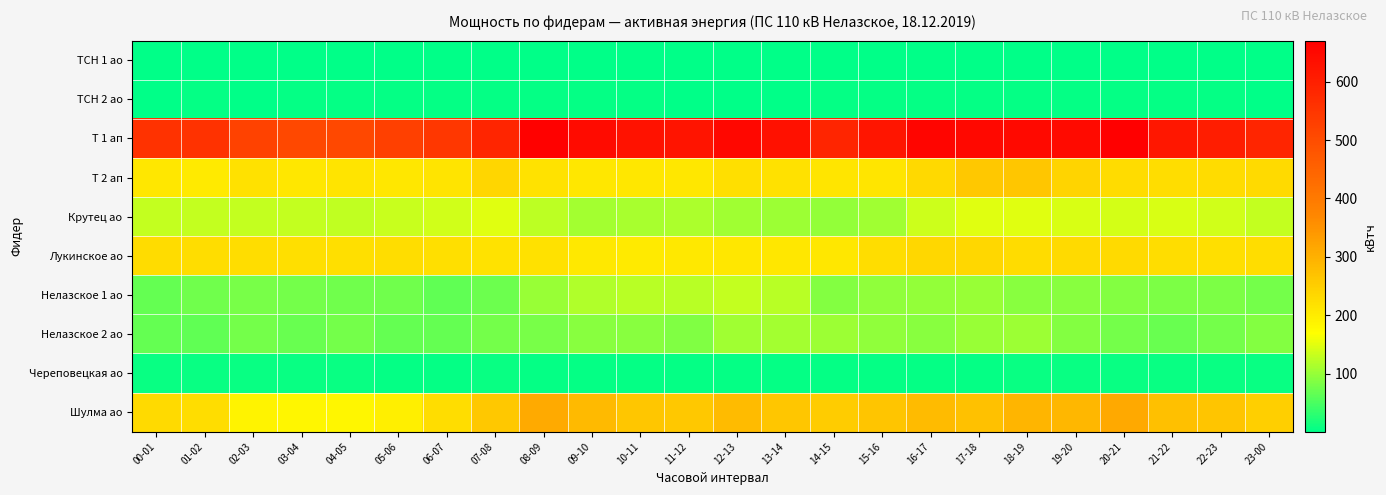

Count the number of categories in the chart.

24